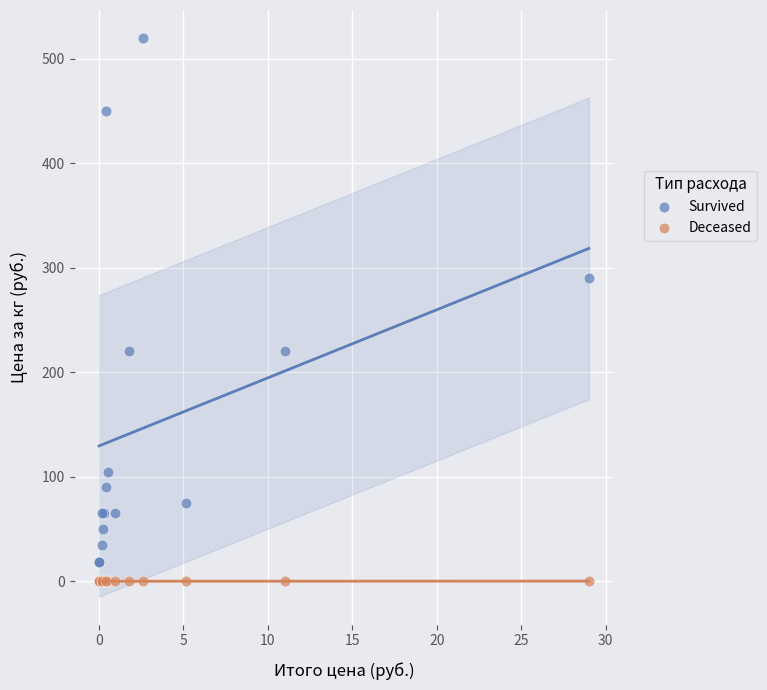

Which series has the largest Y range (max minus min)?

Survived